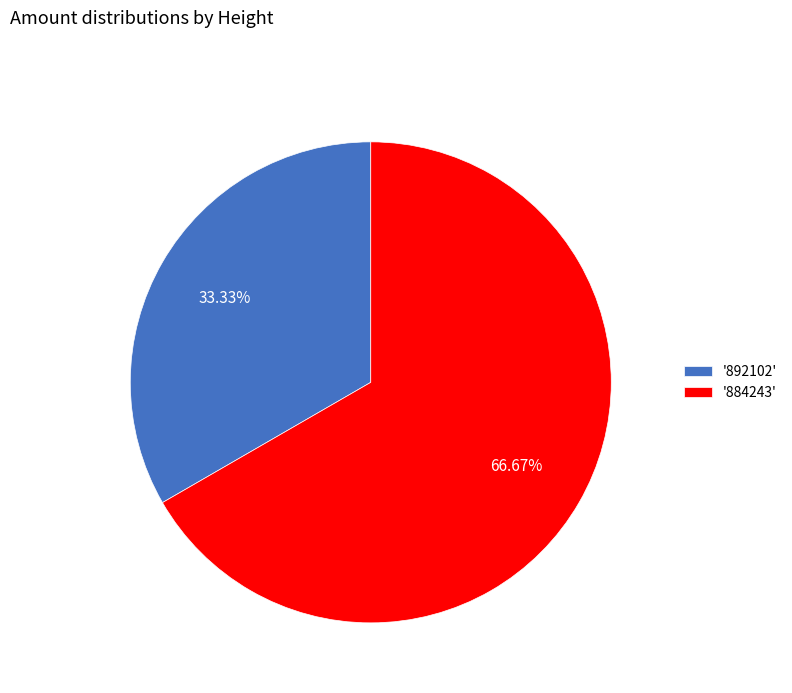

Between '892102' and '884243', which is larger?

'884243'